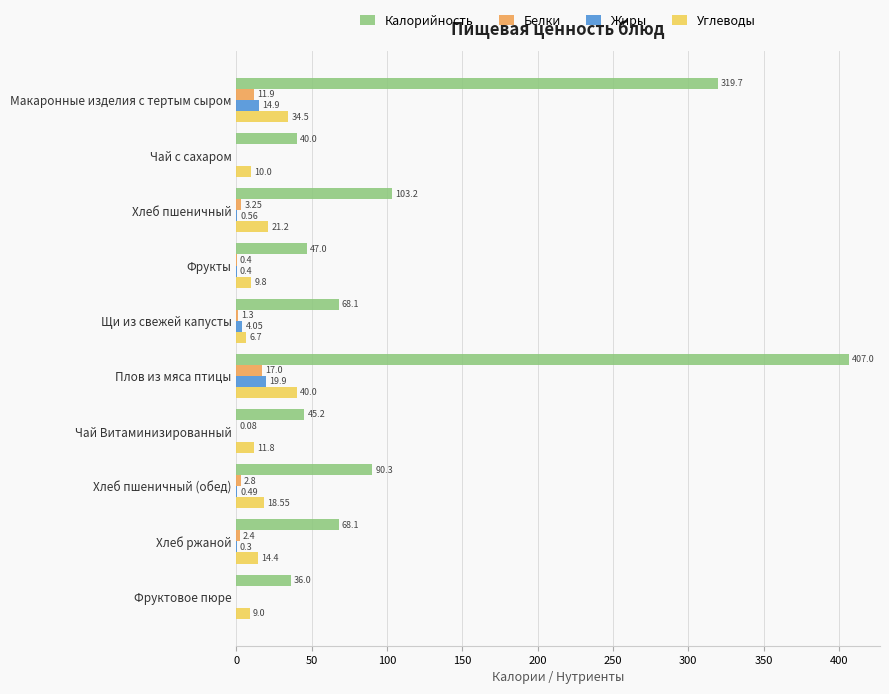

Is the value of Углеводы at Макаронные изделия с тертым сыром greater than the value of Калорийность at Хлеб ржаной?

No